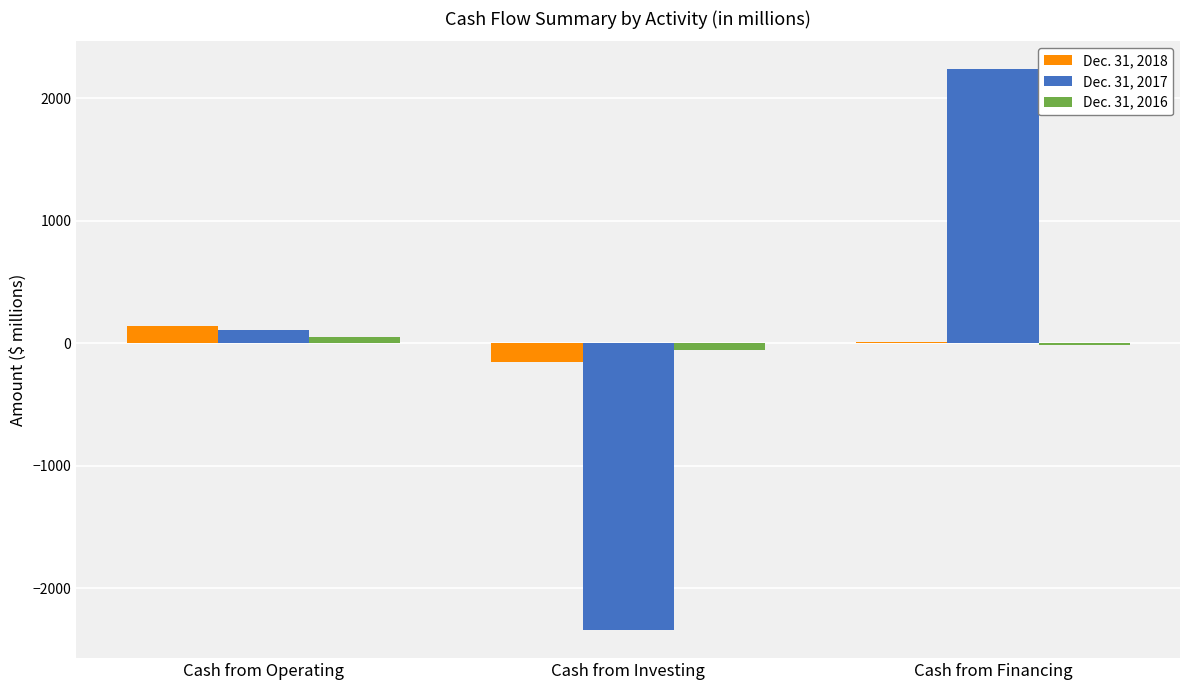

Is it true that Dec. 31, 2017 equals -2341 at Cash from Investing?

True